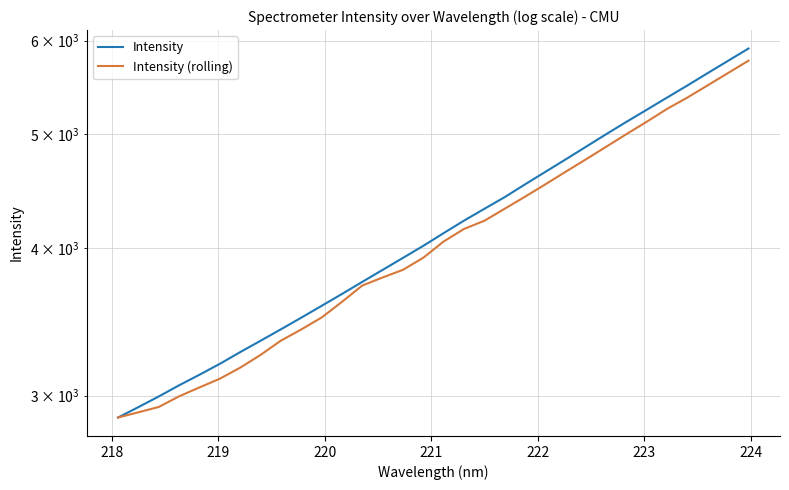

What is the label of the 25th point from the right?

224